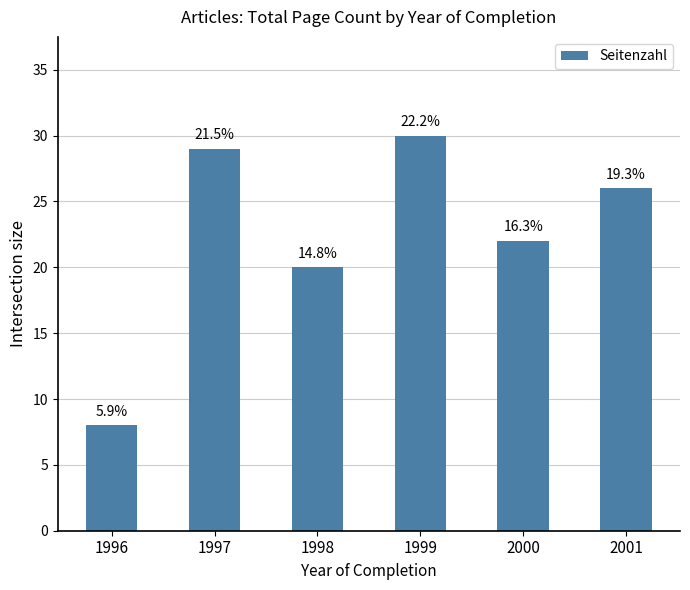

Are the bars horizontal?

No